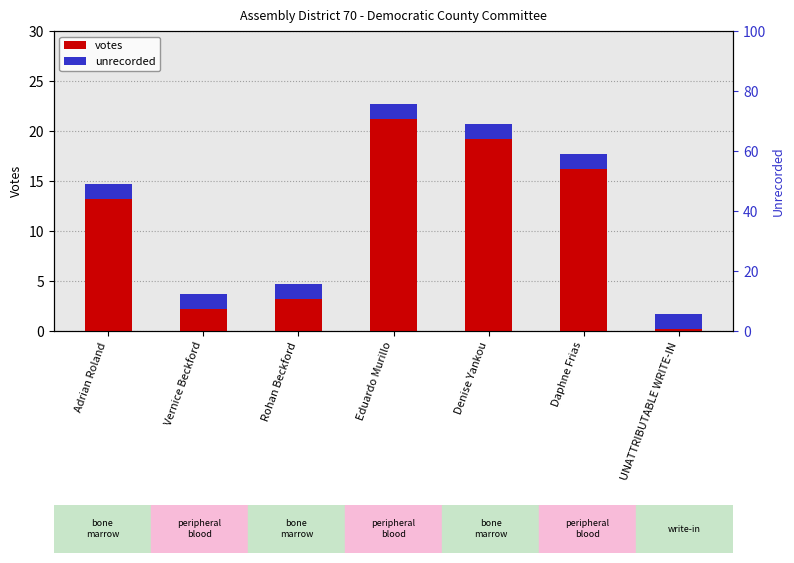

What is the smallest value displayed?

1